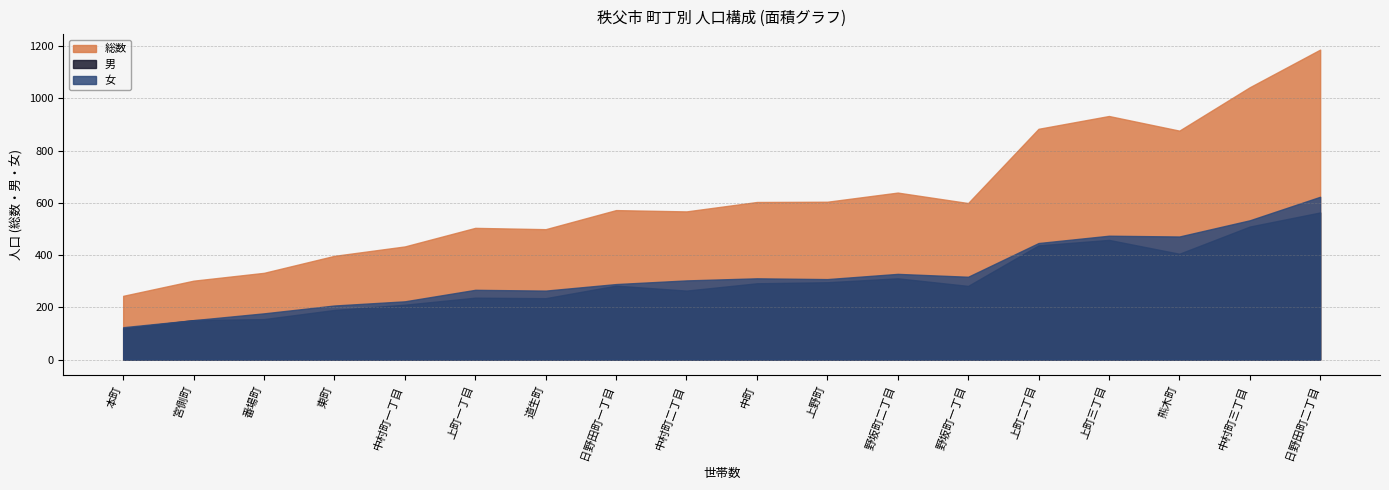

True or false: 男 and 総数 intersect in this chart.

False